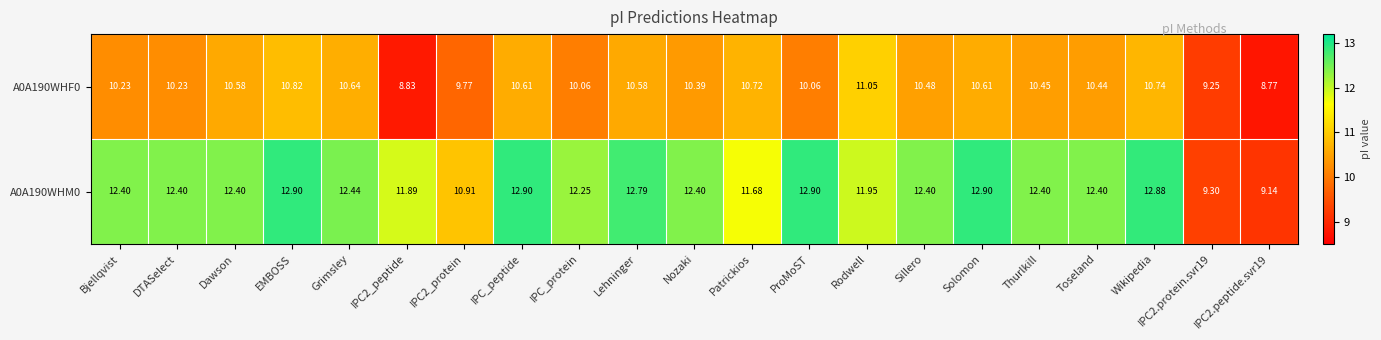

At which label does A0A190WHF0 first exceed 10?

Bjellqvist